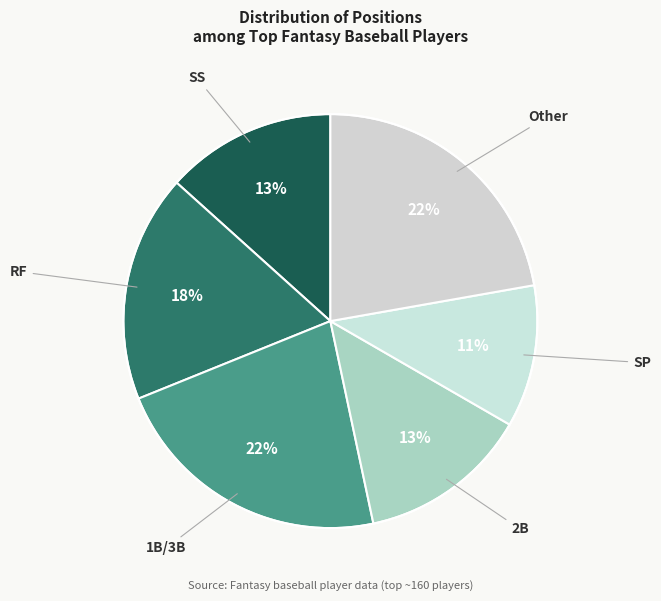

To the nearest percent, what is the average slice percentage?

17%